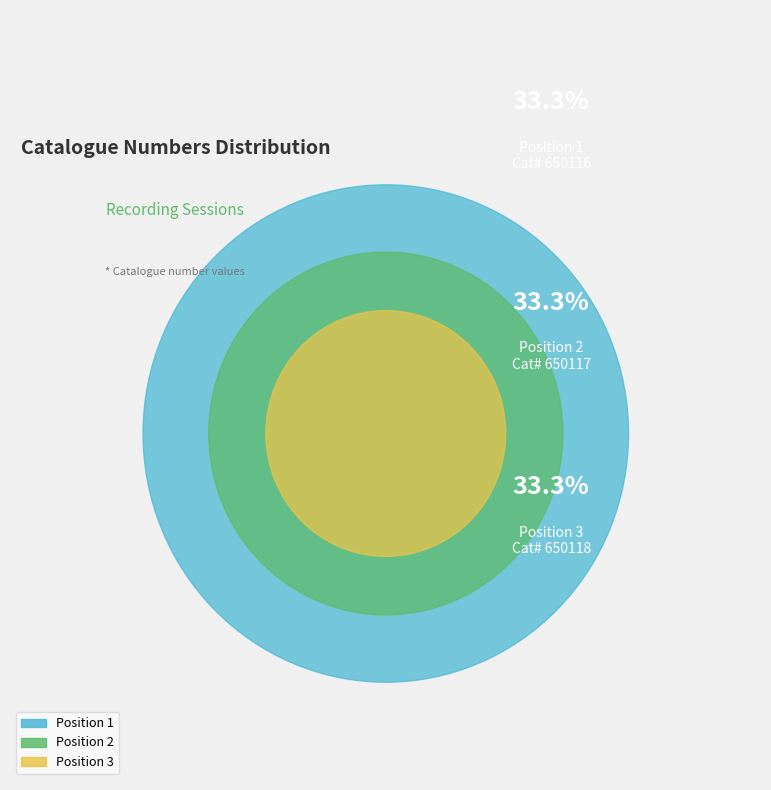

Which slice is the largest?

Position 3